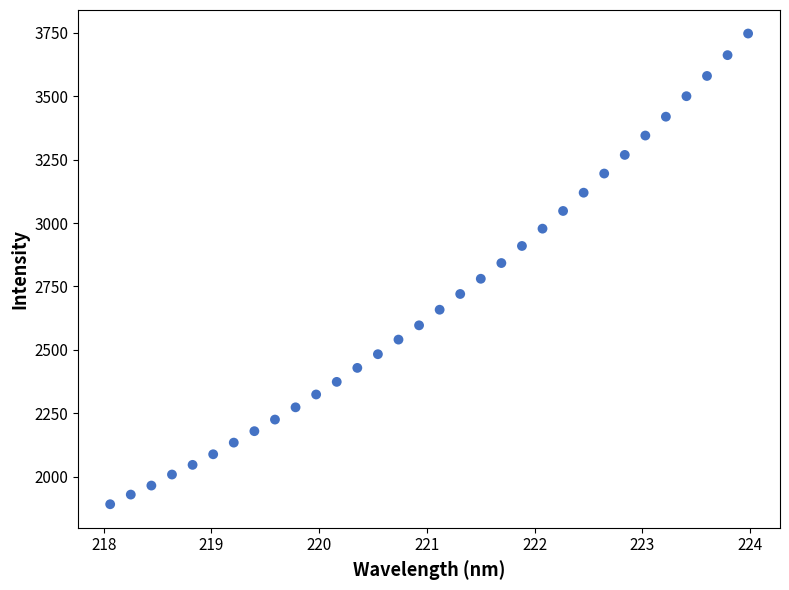

What is the range of Y values (max minus min)?

1856.2